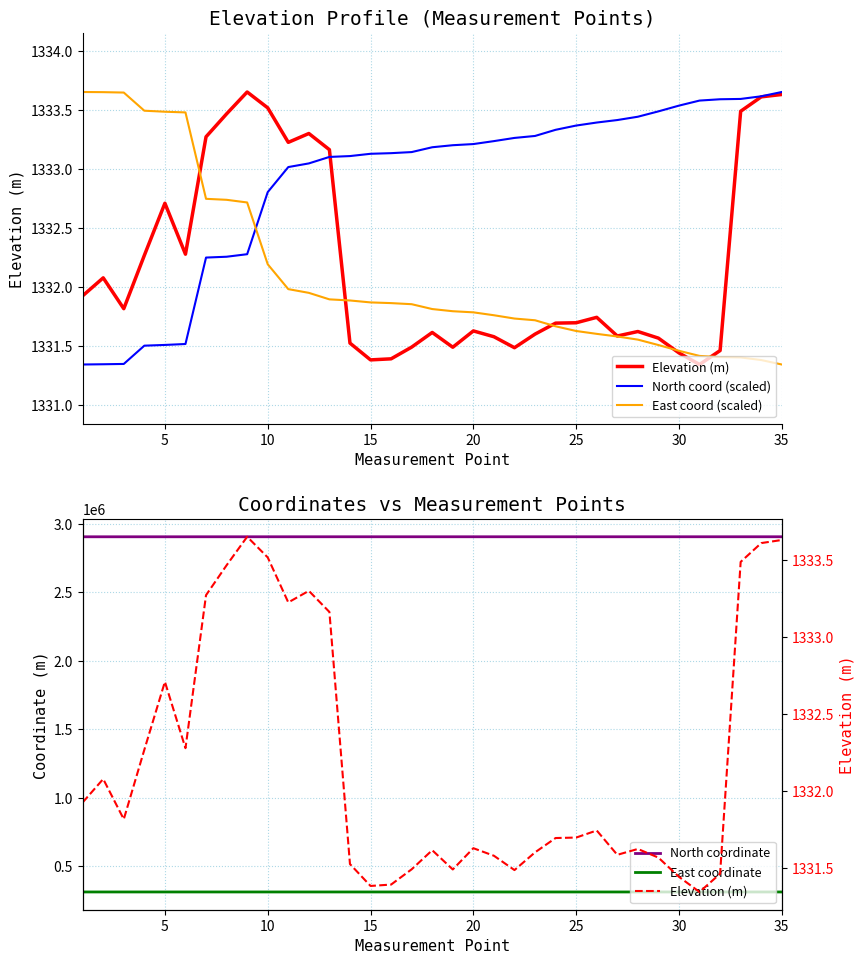

What is the maximum value for North coordinate?

2905663.7